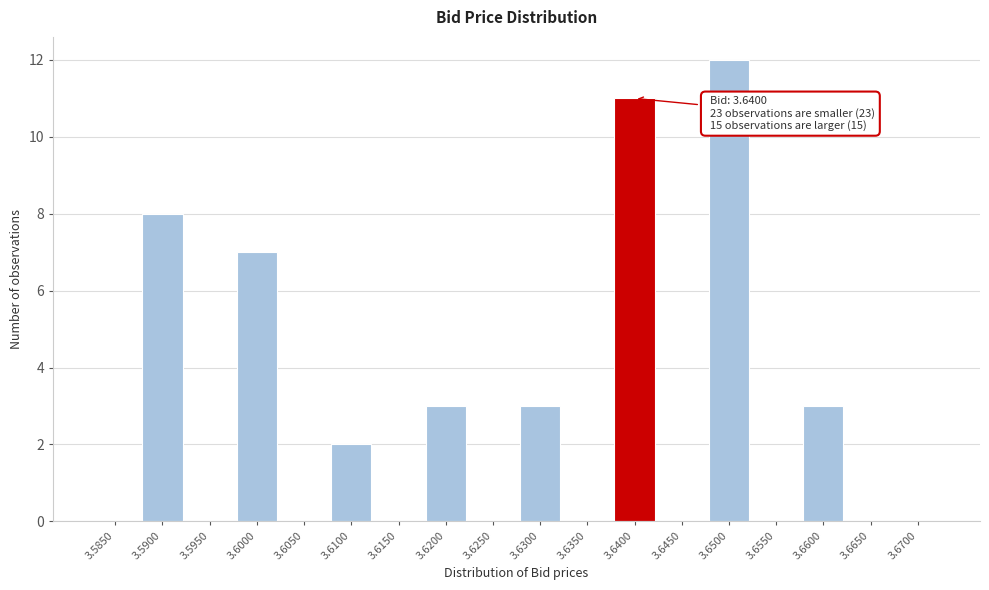

Reading left to right, transcribe all the data shown in this chart.

3.5850=0	3.5900=8	3.5950=0	3.6000=7	3.6050=0	3.6100=2	3.6150=0	3.6200=3	3.6250=0	3.6300=3	3.6350=0	3.6400=11	3.6450=0	3.6500=12	3.6550=0	3.6600=3	3.6650=0	3.6700=0